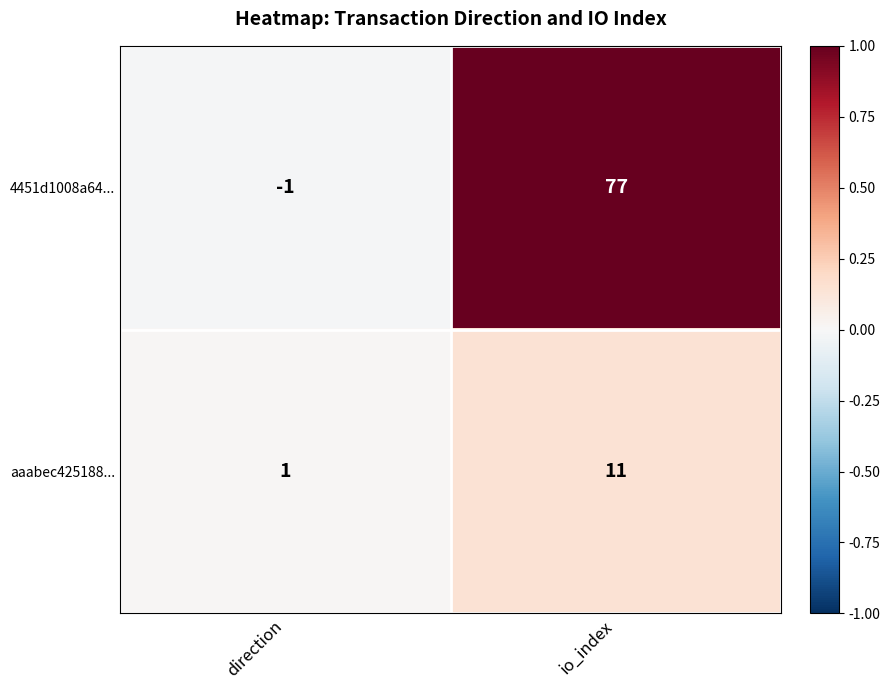

Rank the series by their maximum value, from highest to lowest.

4451d1008a64..., aaabec425188...